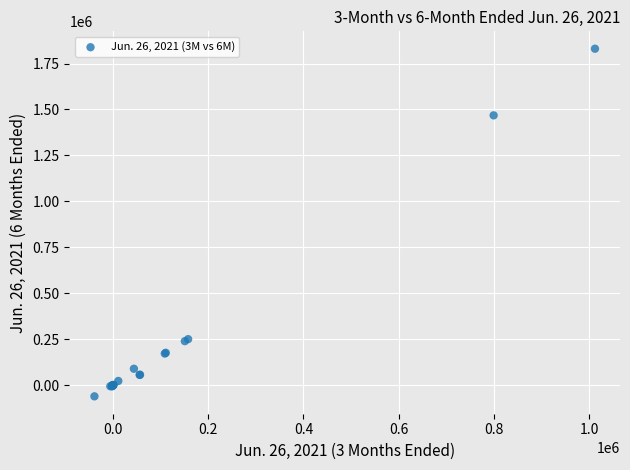

What Y value in the scatter plot is closest to 884986?

1468130.0